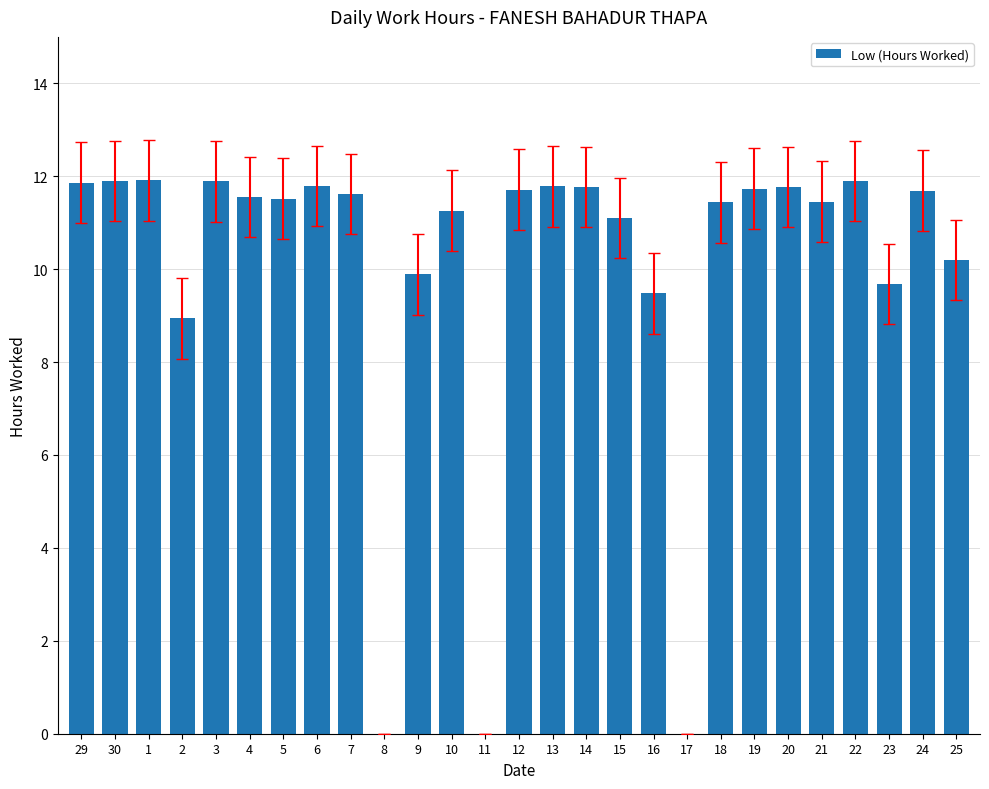

Where does the data first go above 11?

29